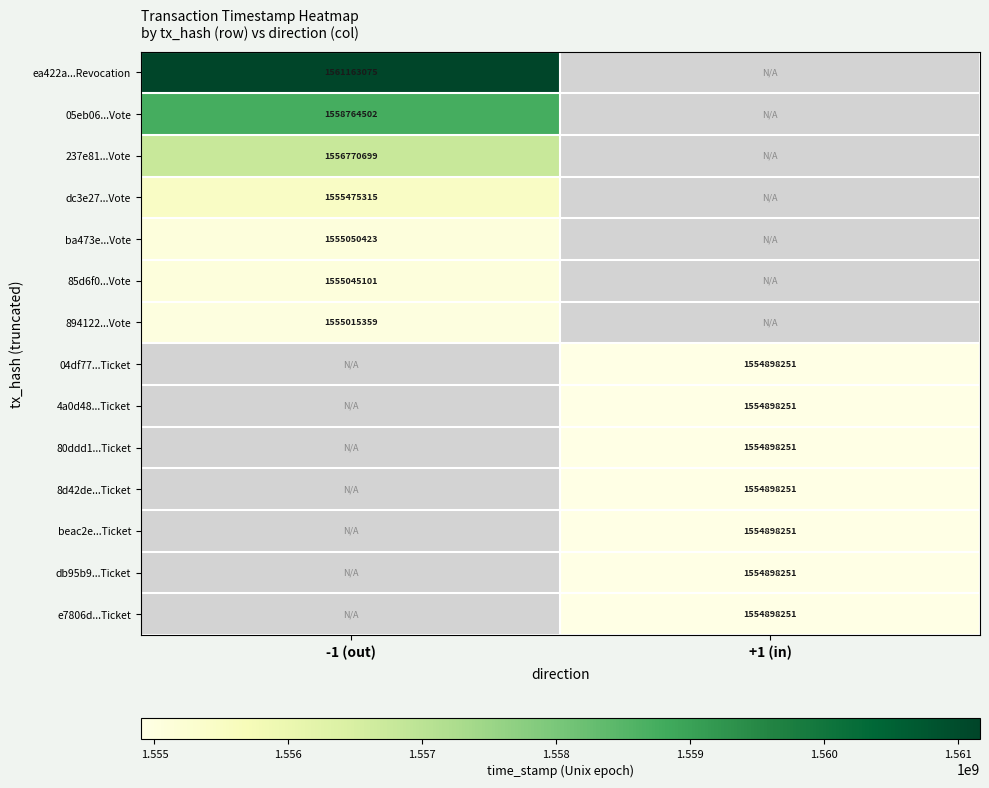

Is it true that db95b9...Ticket equals 1554898251 at +1 (in)?

True